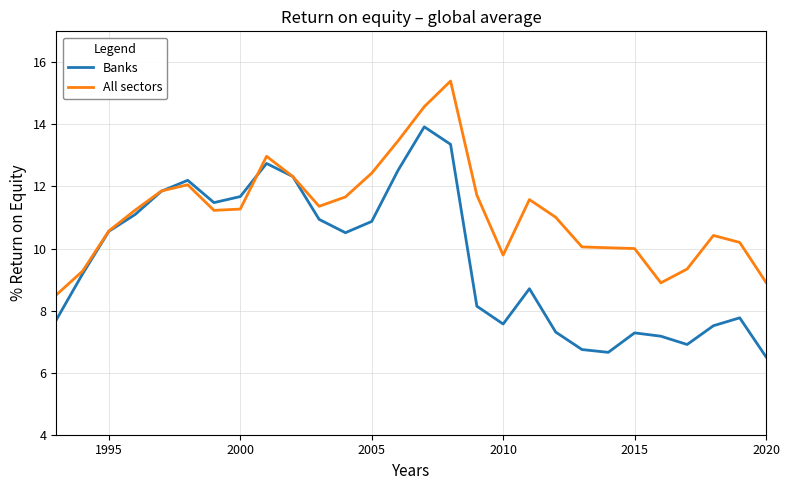

Which series has the largest total across all categories?

All sectors